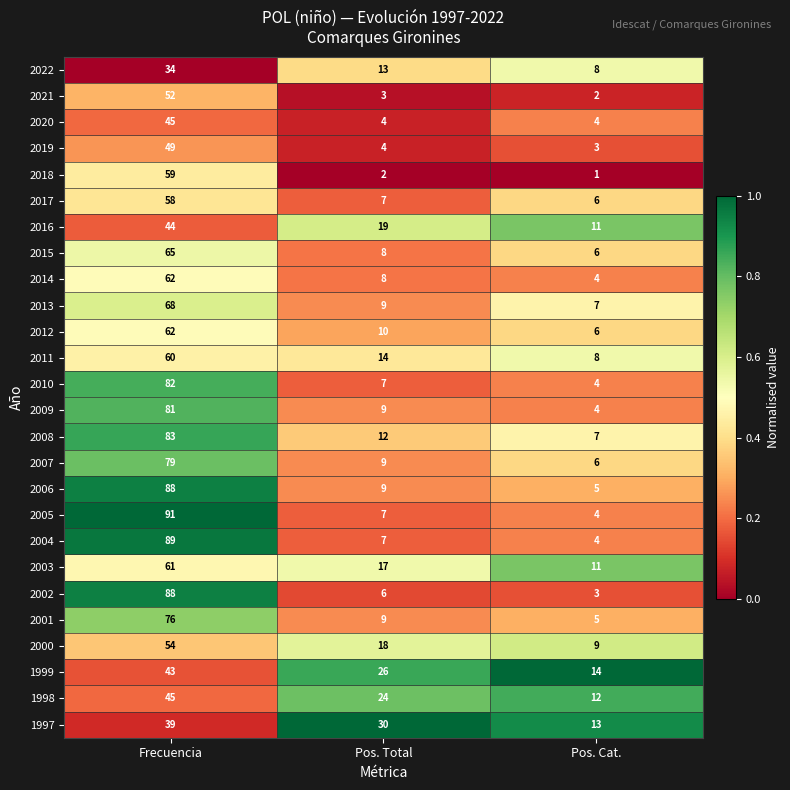

Read the 2019 value at Frecuencia, to the nearest 10.

50